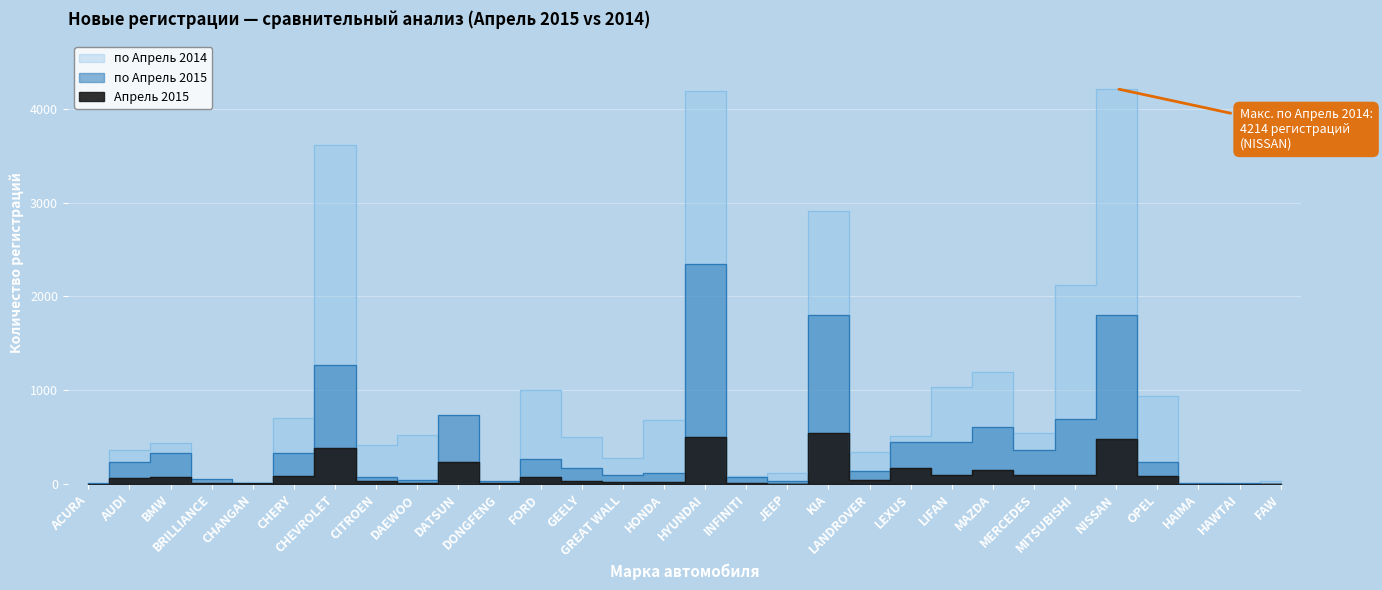

Reading left to right, what are all the values shown in this chart?

по Апрель 2015: 11	239	326	48	12	332	1269	74	44	740	29	269	168	95	118	2347	79	34	1796	143	447	445	602	367	689	1797	236	9	7	1
по Апрель 2014: 4	360	432	3	16	700	3610	414	521	0	0	1005	502	280	685	4184	85	117	2908	345	508	1035	1193	542	2117	4214	942	11	0	33
Апрель 2015: 1	63	72	8	6	84	385	28	10	236	10	71	30	22	22	496	15	4	542	41	174	91	151	97	100	482	81	2	0	1